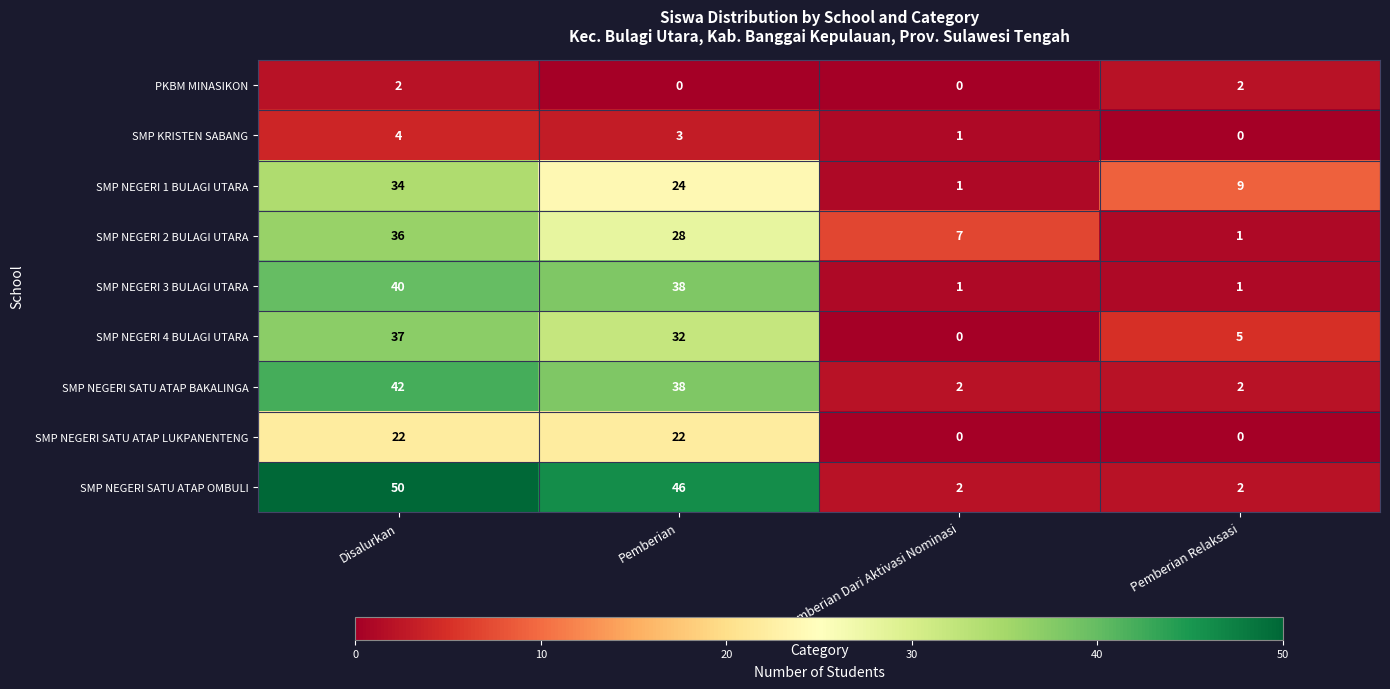

Which label corresponds to the largest value in the chart?

Disalurkan